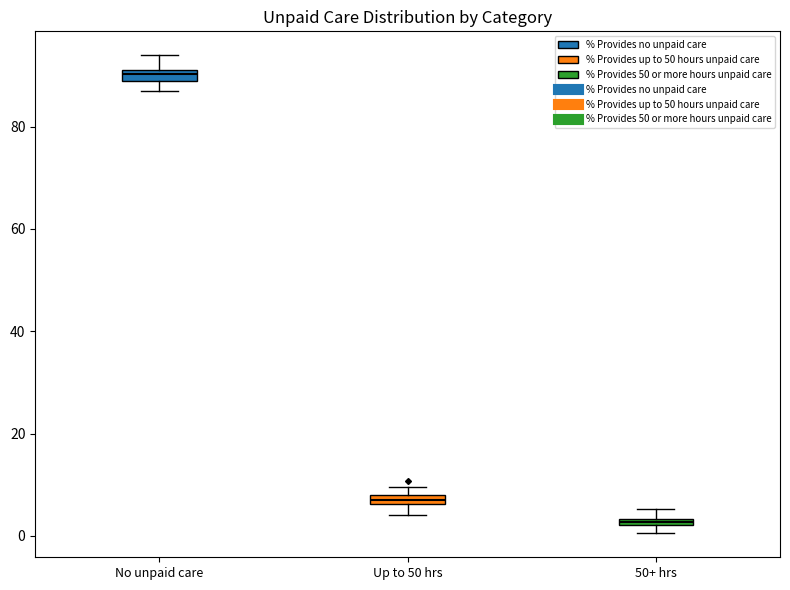

Where is the lower edge of the box for Up to 50 hrs on the y-axis? The values are not printed on the chart, so give them approximately, as read against the axis.

6